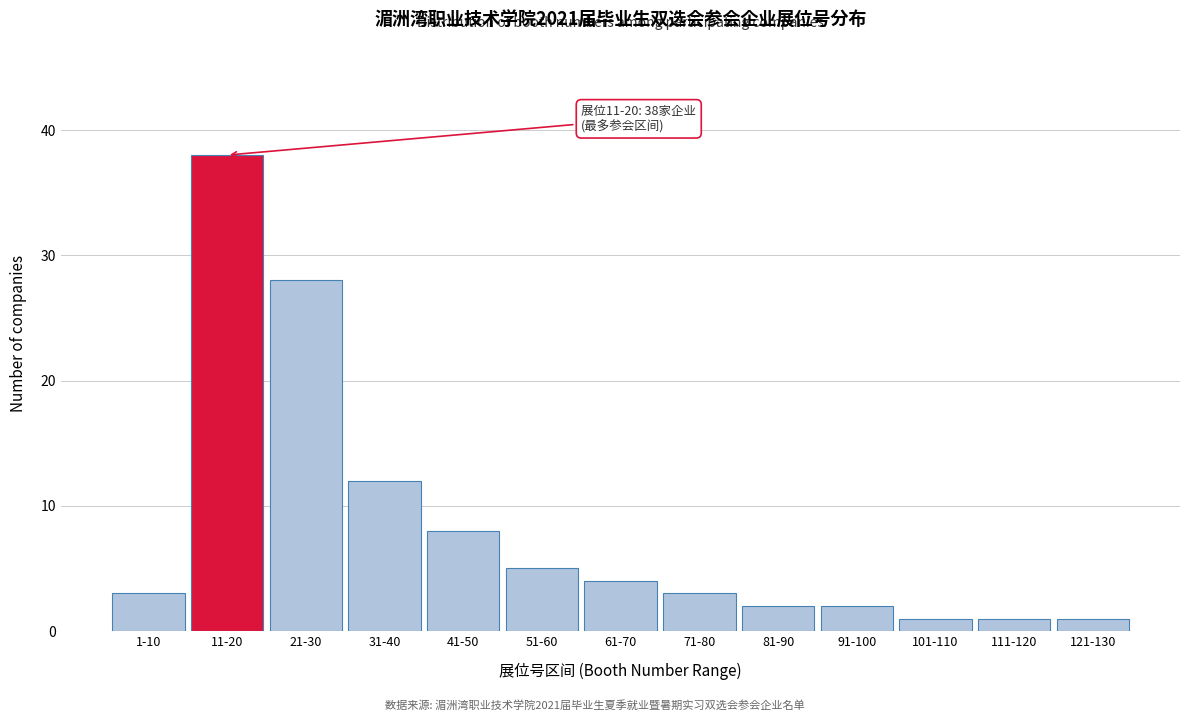

Reading right to left, extract all data points from this chart.

121-130=1	111-120=1	101-110=1	91-100=2	81-90=2	71-80=3	61-70=4	51-60=5	41-50=8	31-40=12	21-30=28	11-20=38	1-10=3